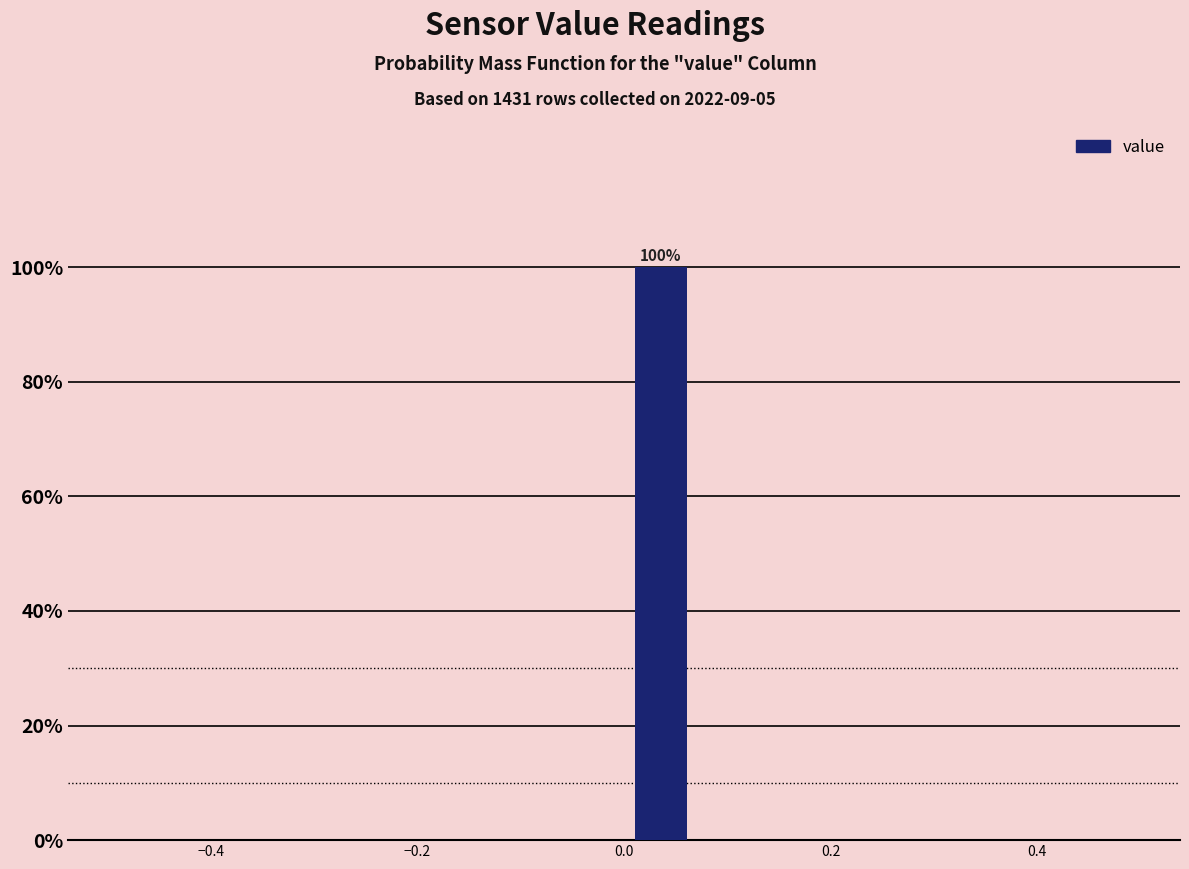

Read against the x-axis, roughly where is the centre of the tallest bar?

0.04